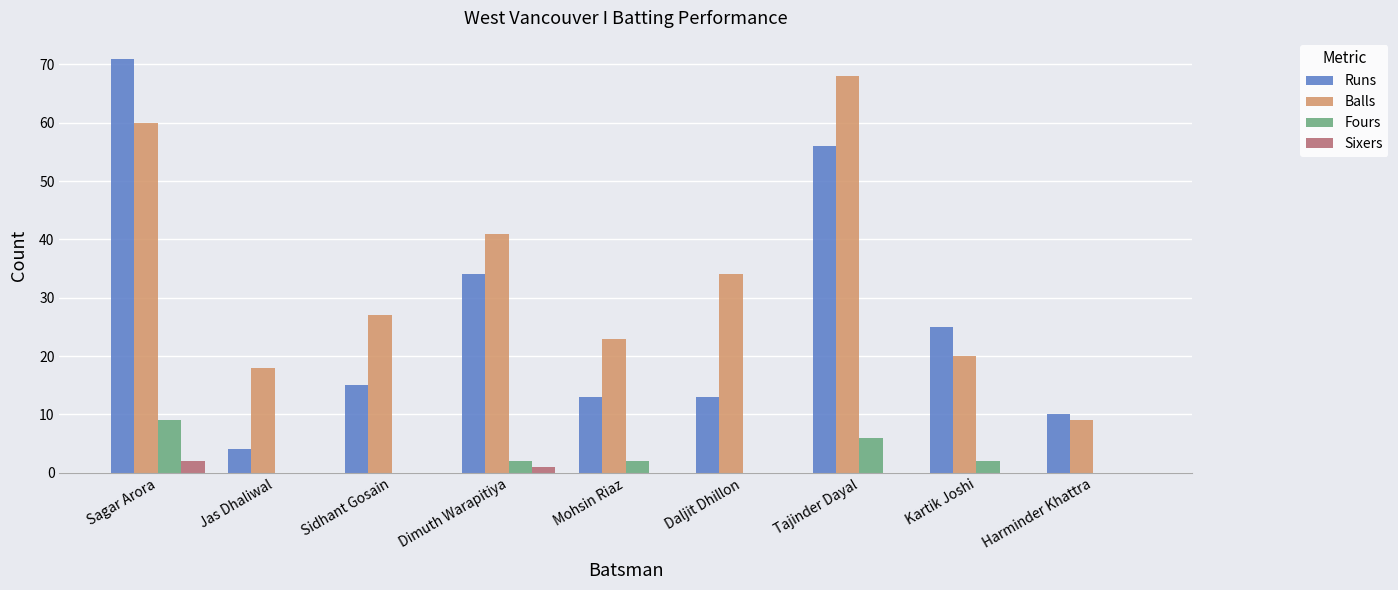

What is the greatest value displayed?

71